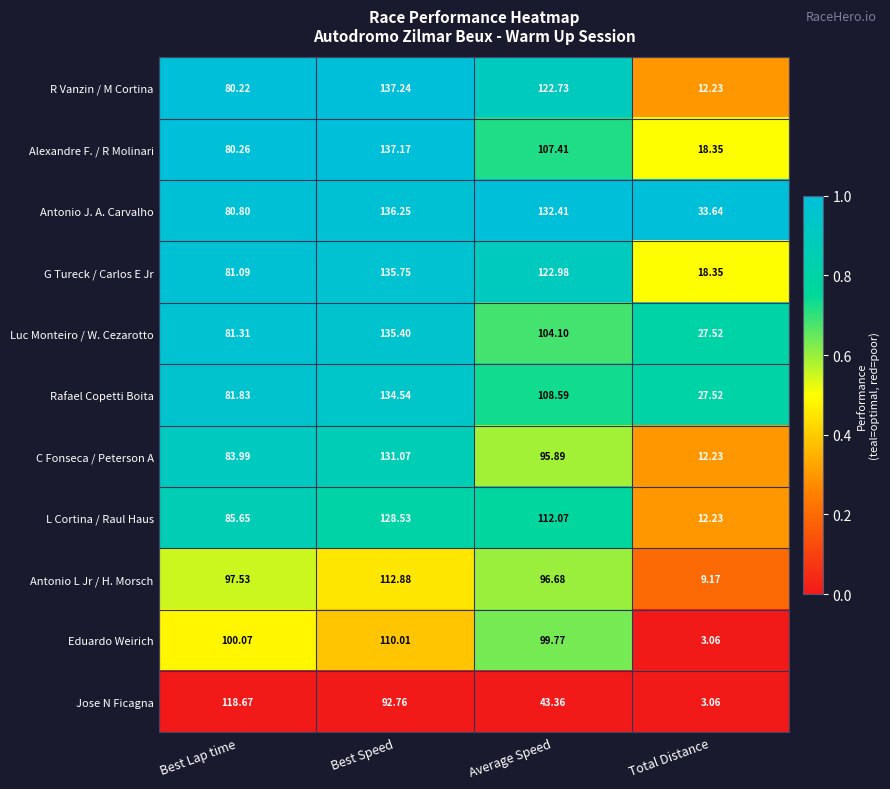

List the series in order of their peak value, highest first.

R Vanzin / M Cortina, Alexandre F. / R Molinari, Antonio J. A. Carvalho, G Tureck / Carlos E Jr, Luc Monteiro / W. Cezarotto, Rafael Copetti Boita, C Fonseca / Peterson A, L Cortina / Raul Haus, Jose N Ficagna, Antonio L Jr / H. Morsch, Eduardo Weirich